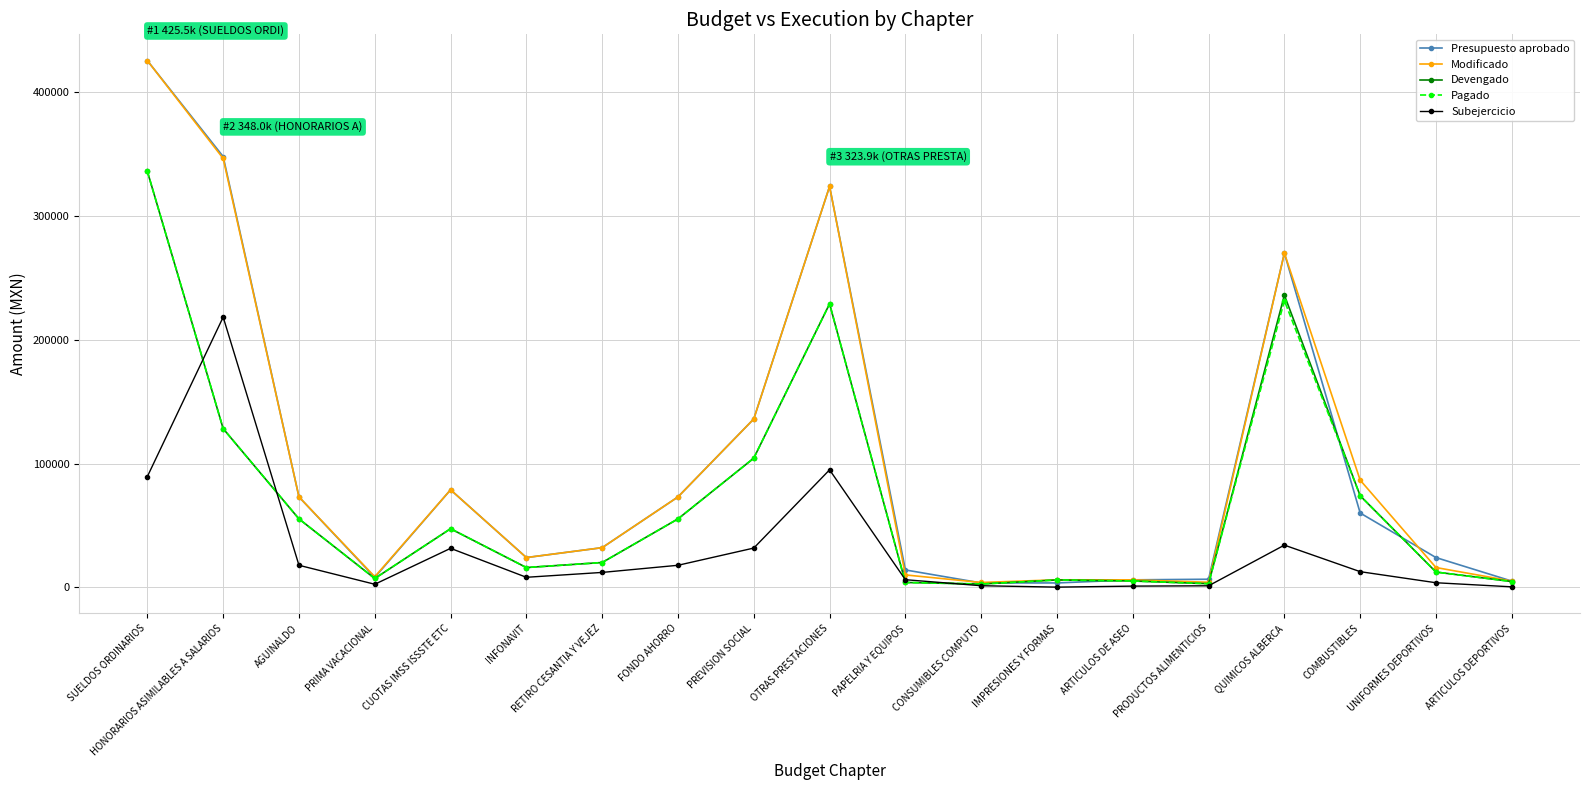

True or false: Presupuesto aprobado has a value of 542391.9 at HONORARIOS ASIMILABLES A SALARIOS.

False